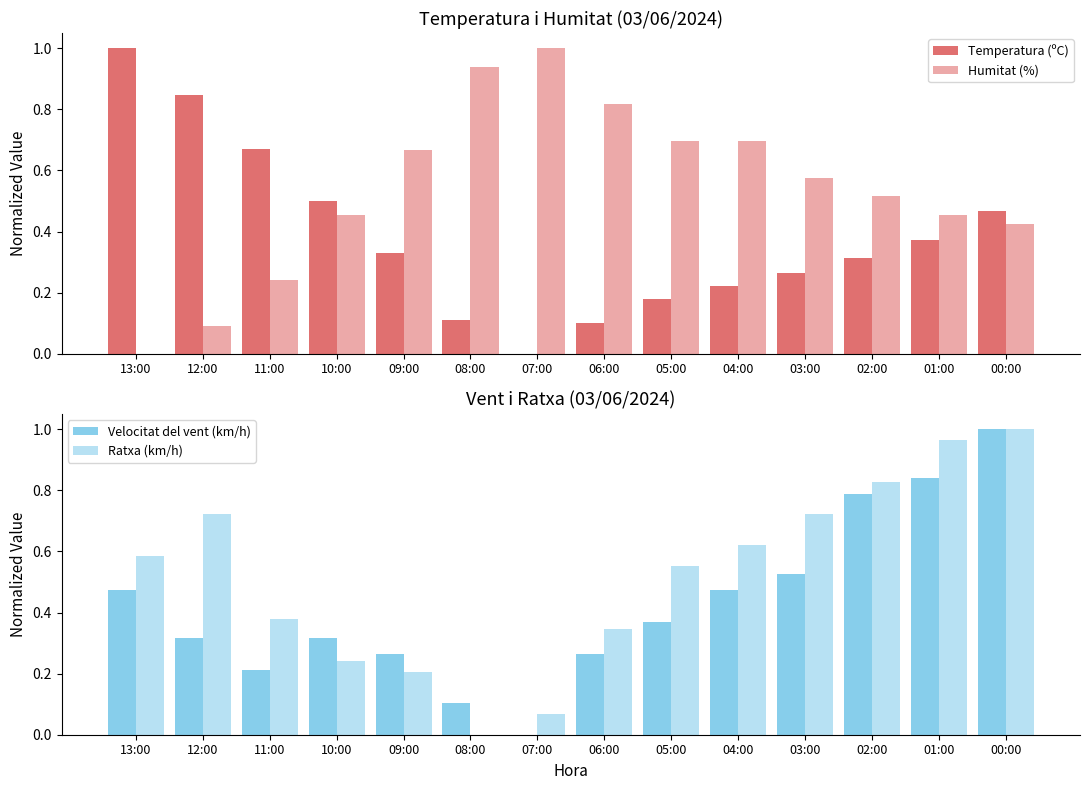

What are all the series names shown in the legend?

Temperatura (ºC), Humitat (%), Velocitat del vent (km/h), Ratxa (km/h)